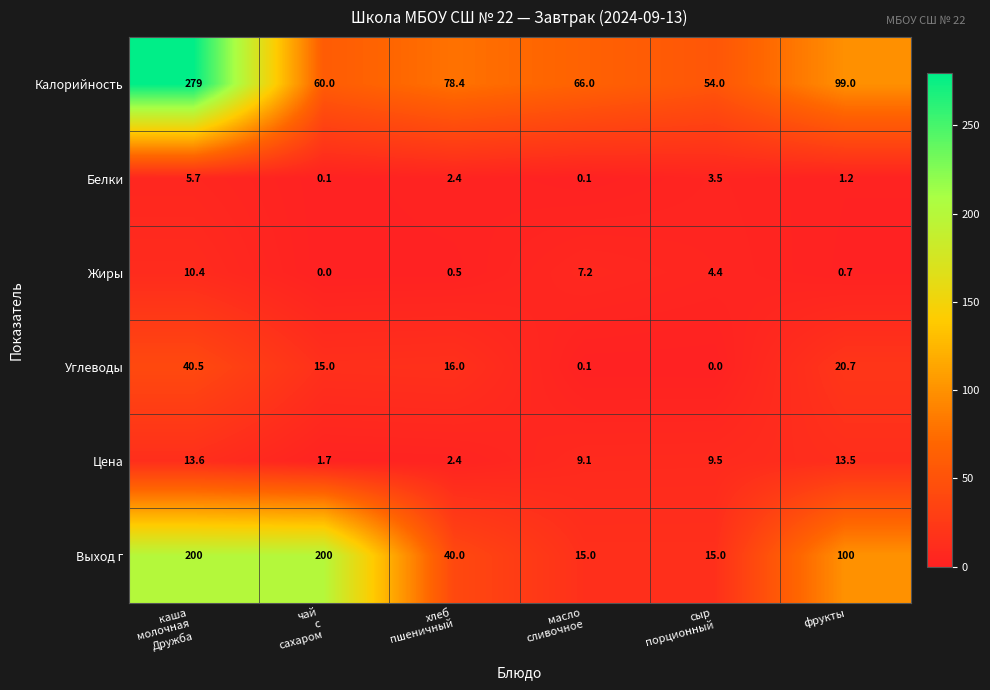

Which series has the largest total across all categories?

Калорийность